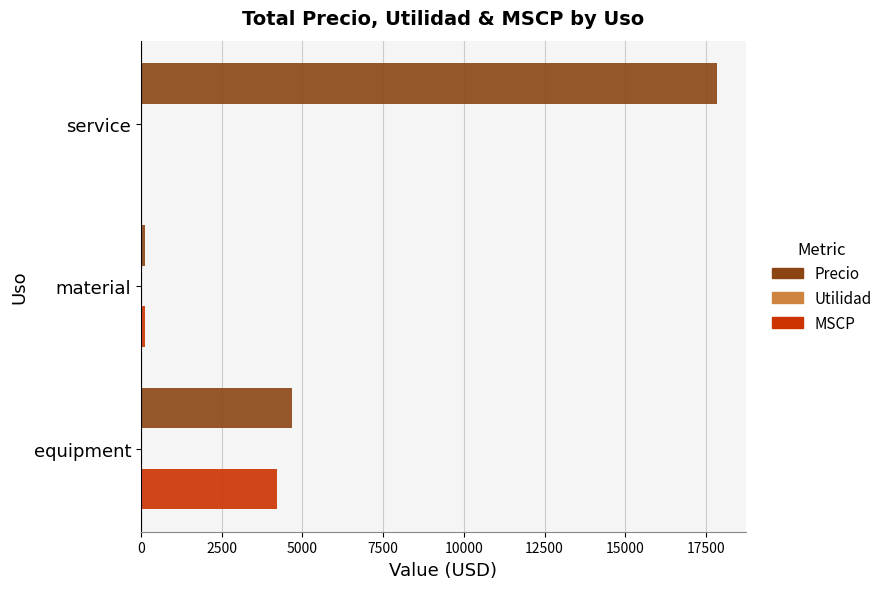

The value of Precio at service is 17850.0. True or false?

True